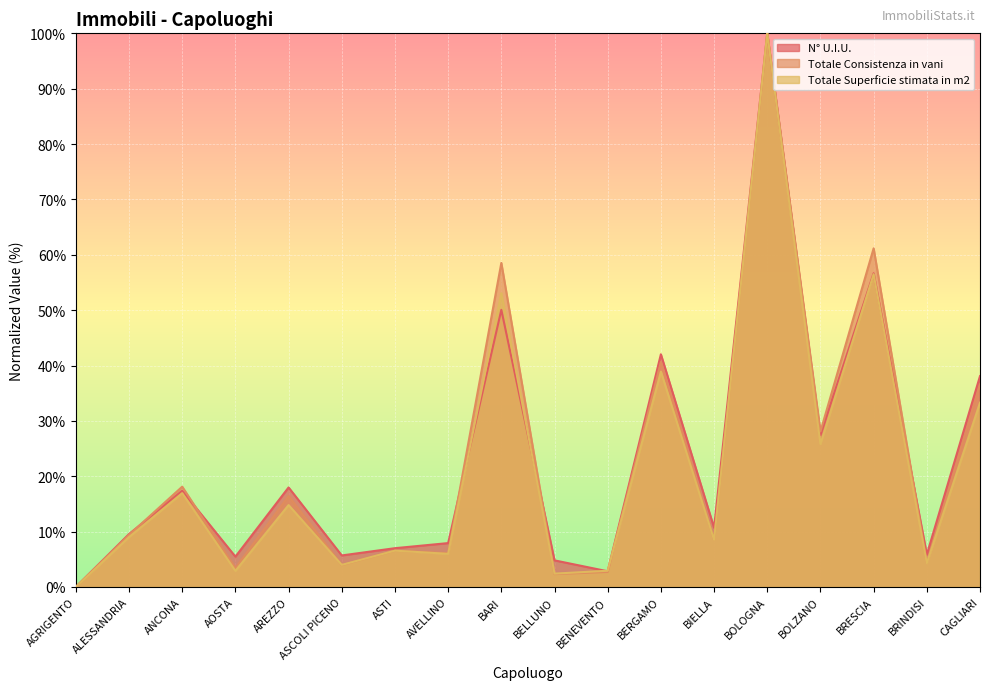

What is the difference between the Totale Superficie stimata in m2 values at BRESCIA and BOLZANO?

30.7